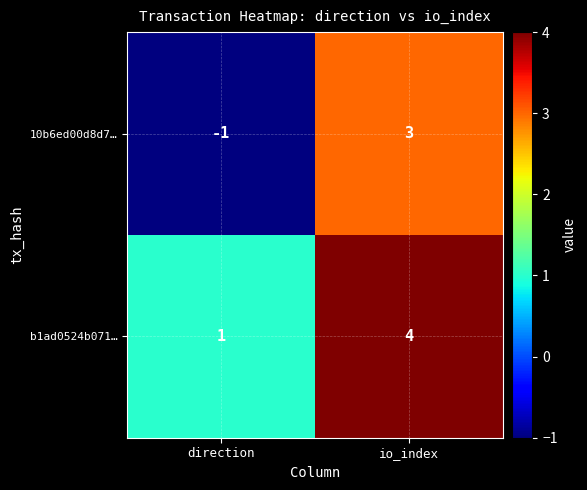

Reading left to right, extract all data points from this chart.

10b6ed00d8d7…: -1	3
b1ad0524b071…: 1	4